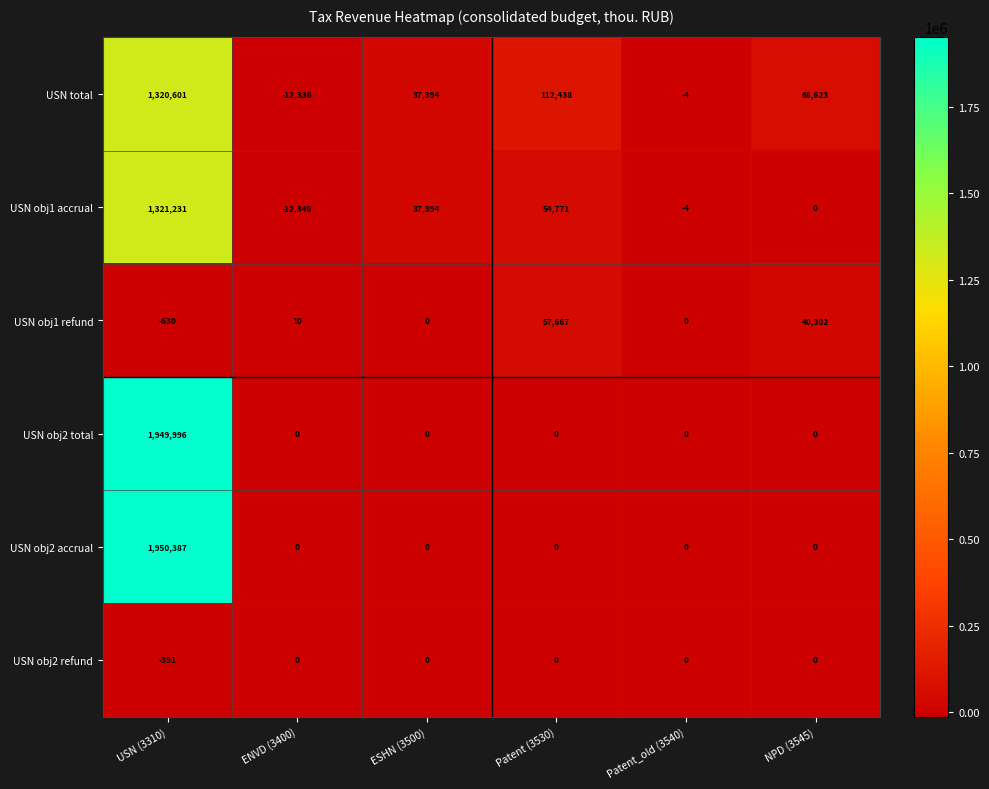

At which label is USN obj1 refund closest to 28518?

NPD (3545)